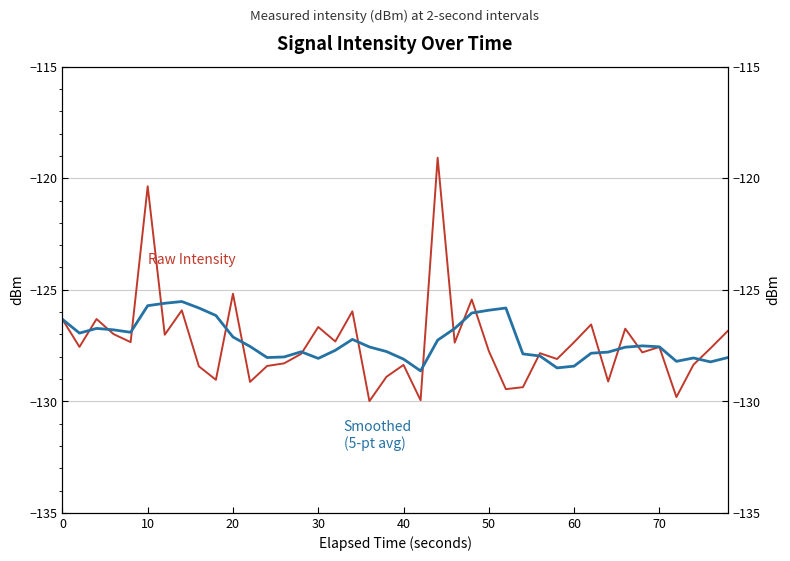

Is this an area chart (filled region under the line)?

No